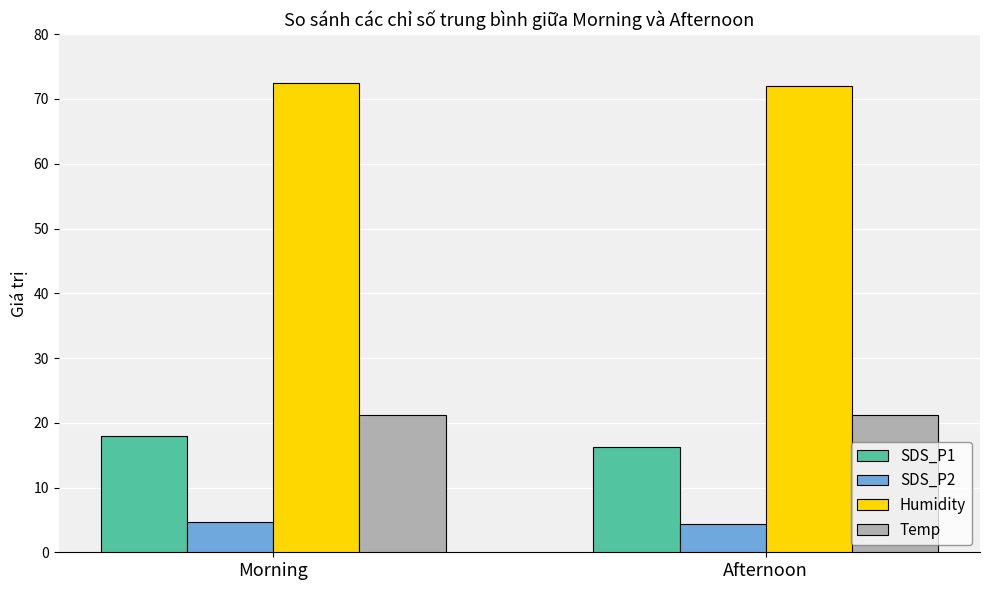

What is the approximate value of Humidity at Morning?

72.4